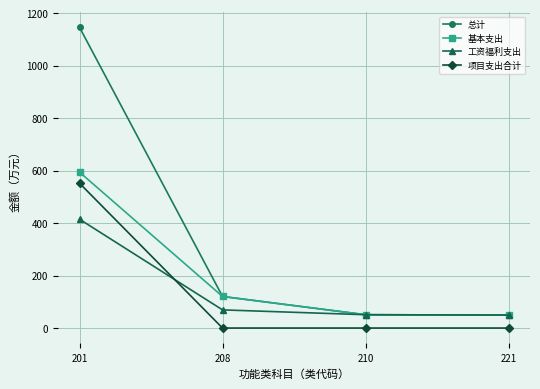

Between which two adjacent categories do 工资福利支出 and 项目支出合计 first intersect?

201 and 208